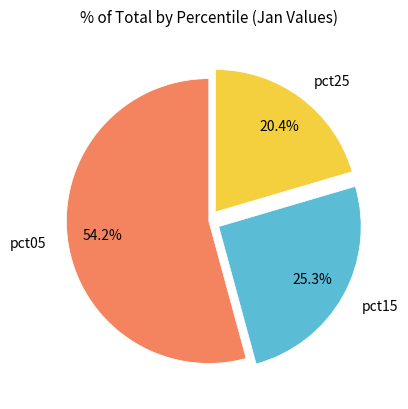

Is there a majority slice in this chart?

Yes